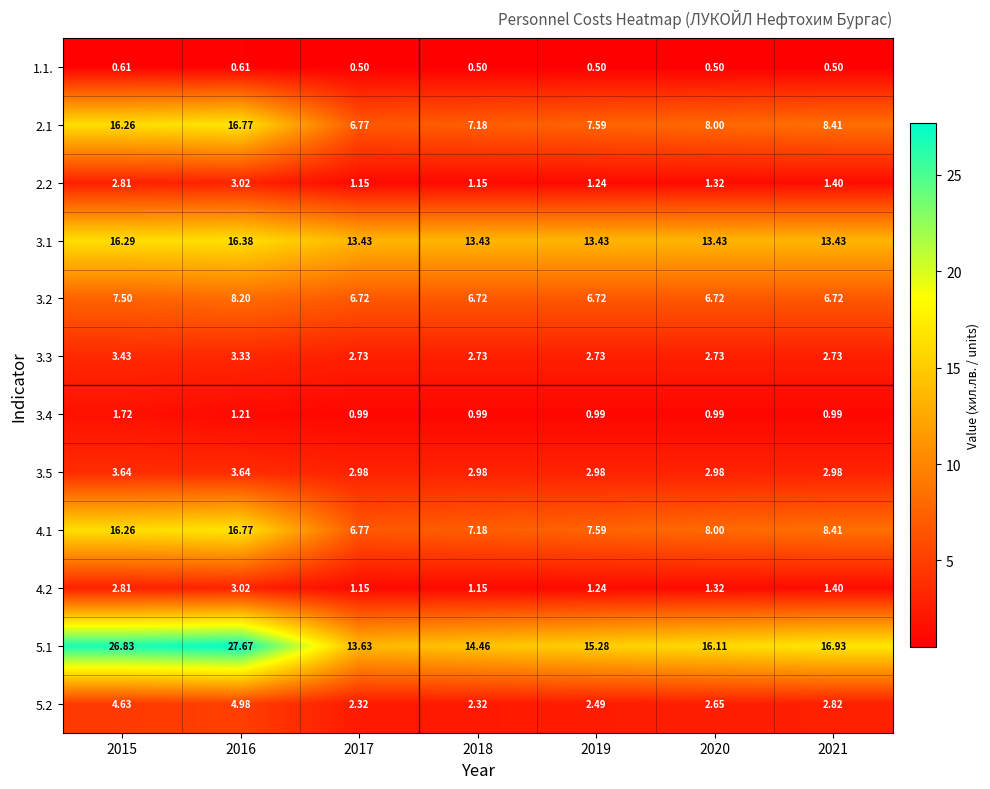

Is the value of 4.1 at 2021 greater than the value of 3.5 at 2019?

Yes